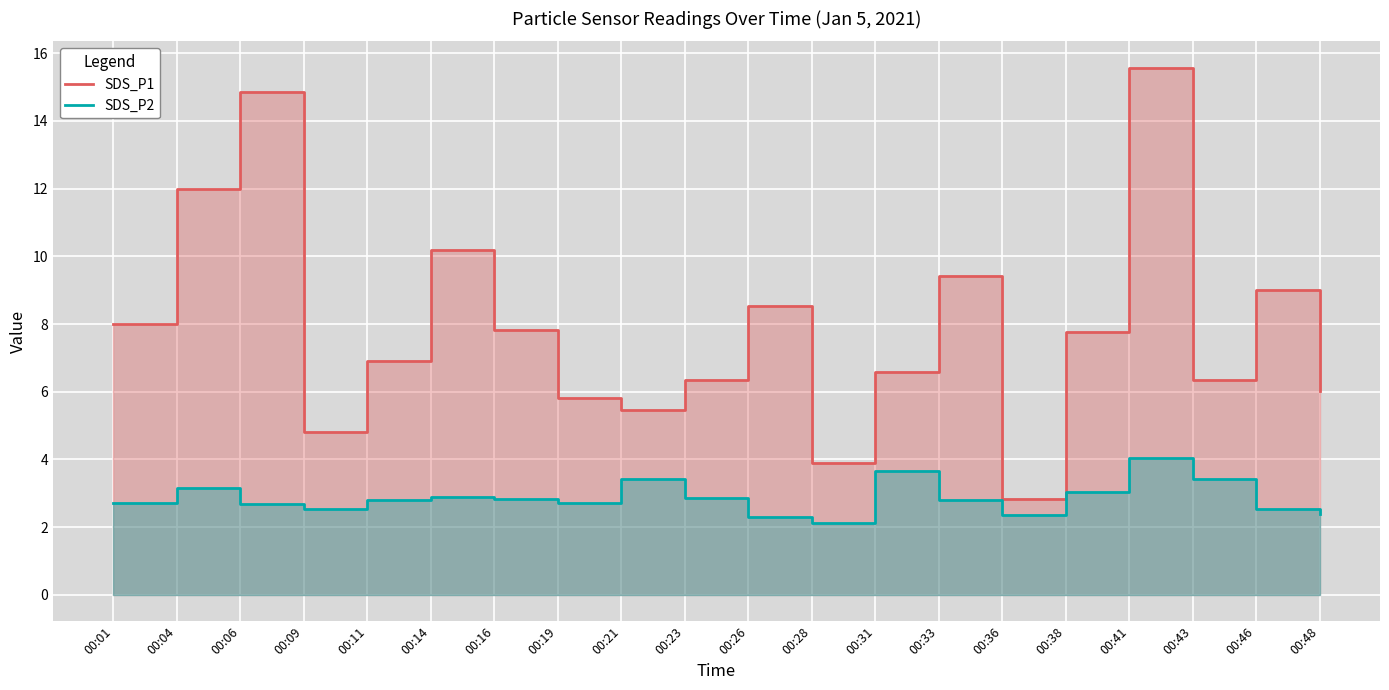

True or false: SDS_P2 and SDS_P1 intersect in this chart.

False